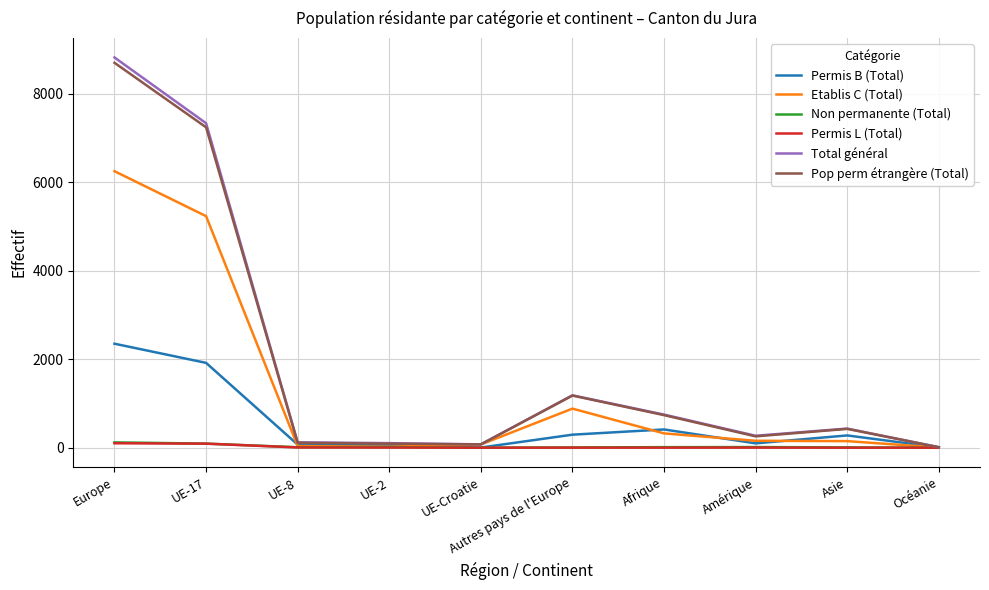

True or false: Etablis C (Total) has a value of 288 at Autres pays de l'Europe.

False